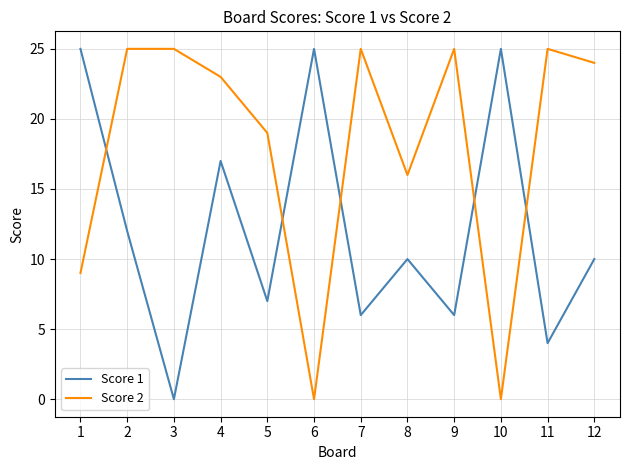

How many lines are shown in the chart?

2